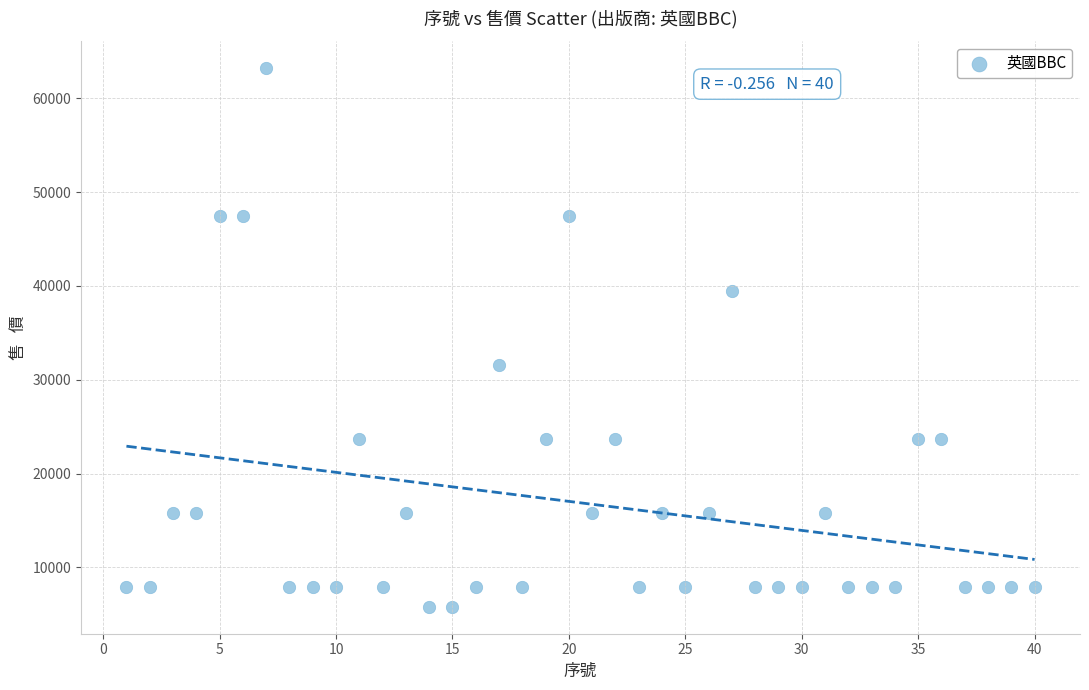

What Y value in the scatter plot is closest to 34500?

31600